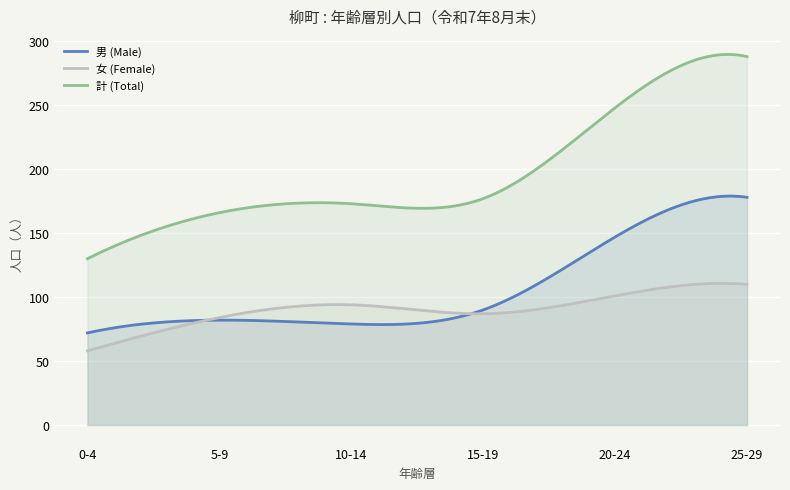

Is the value of 女 (Female) at 0-4 greater than the value of 男 (Male) at 10-14?

No